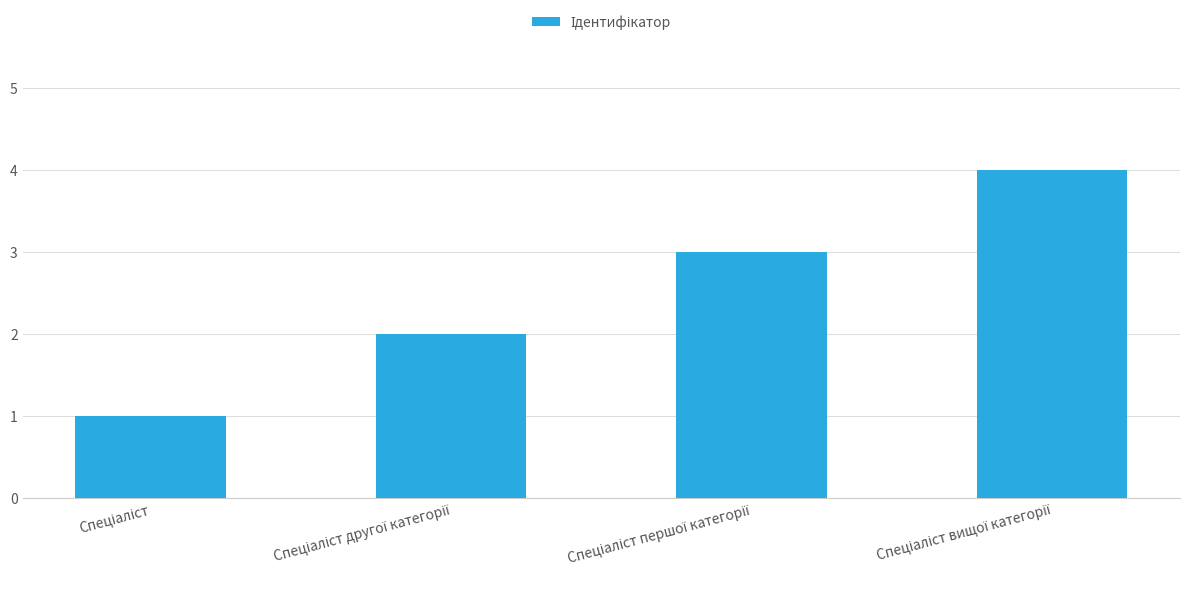

How many categories are shown in the chart?

4